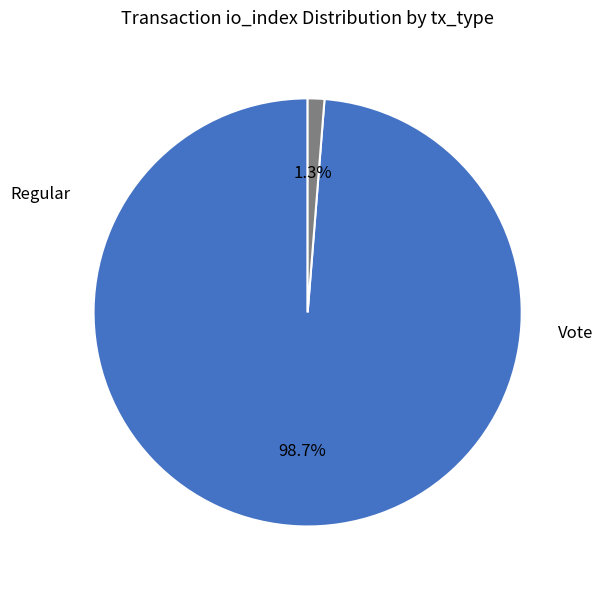

Is there a majority slice in this chart?

Yes